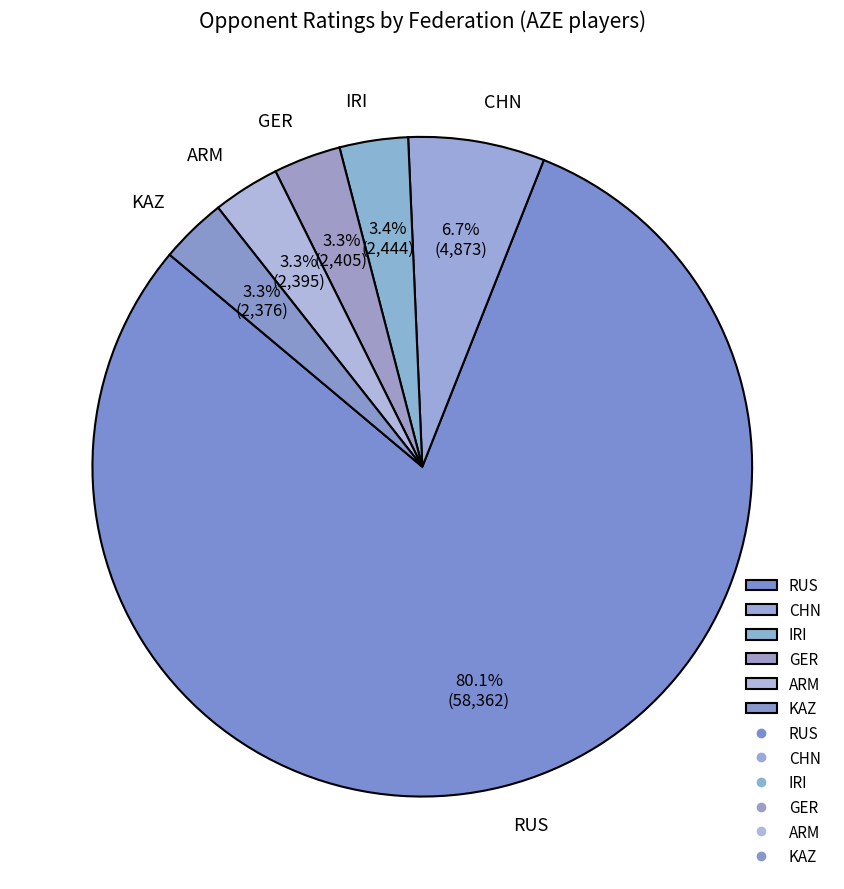

Which category has the biggest portion of the pie?

RUS